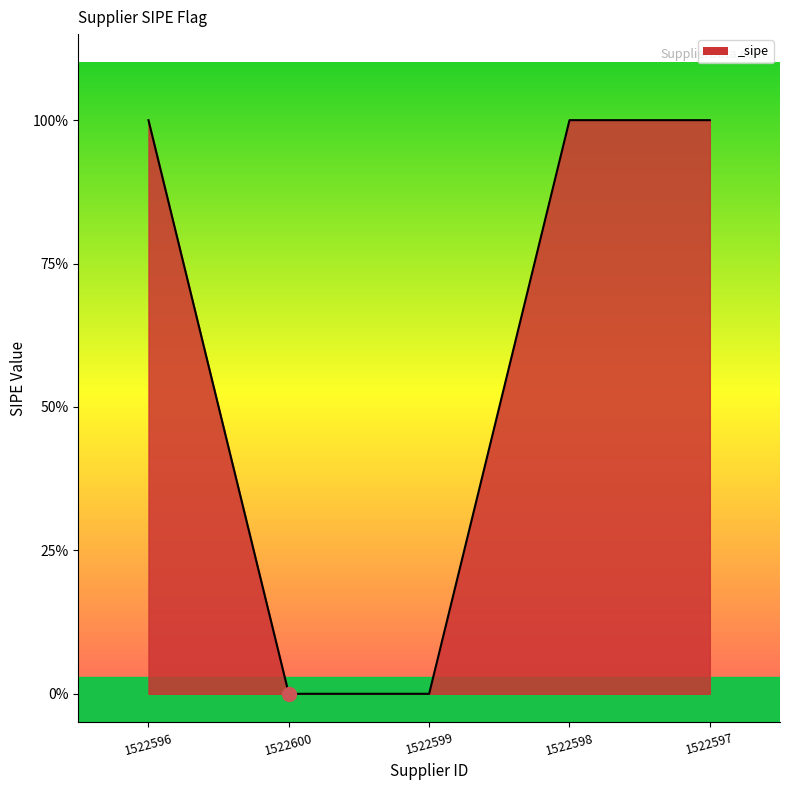

What is the sum of the values at 1522596 and 1522599?

1